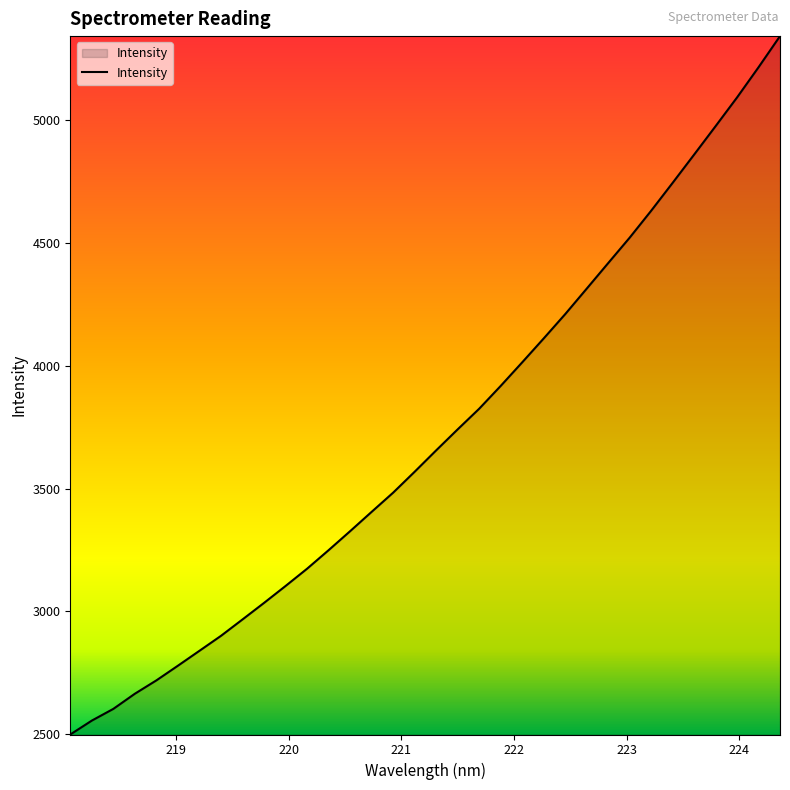

What is the smallest value displayed?

2498.1